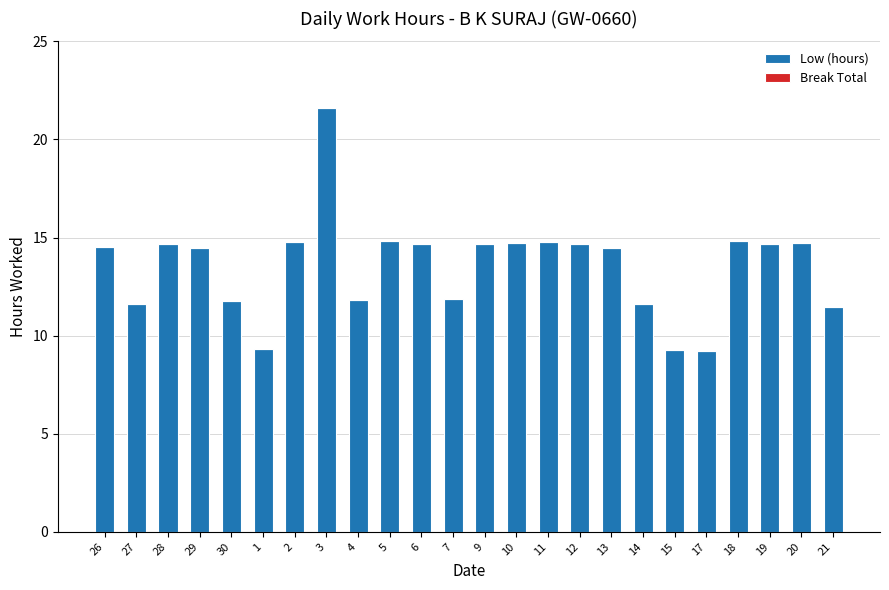

Does the chart contain any negative values?

No